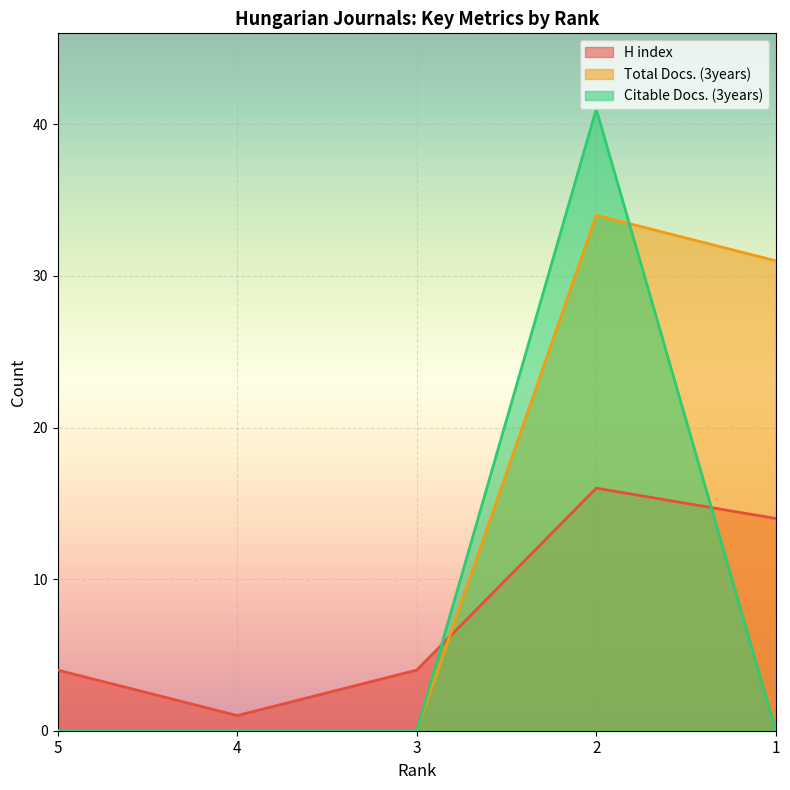

Reading left to right, what are all the values shown in this chart?

H index: 4	1	4	16	14
Total Docs. (3years): 0	0	0	34	31
Citable Docs. (3years): 0	0	0	41	0